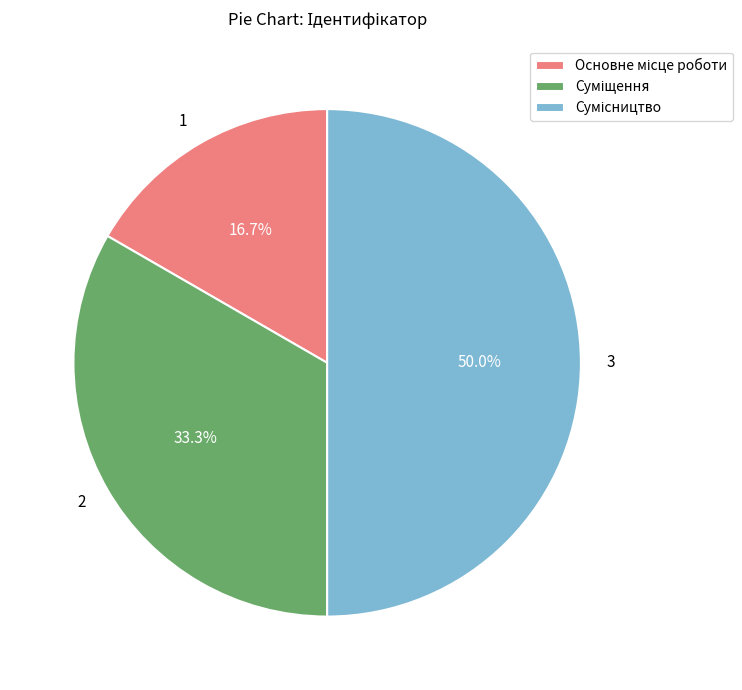

How many segments does this pie chart have?

3